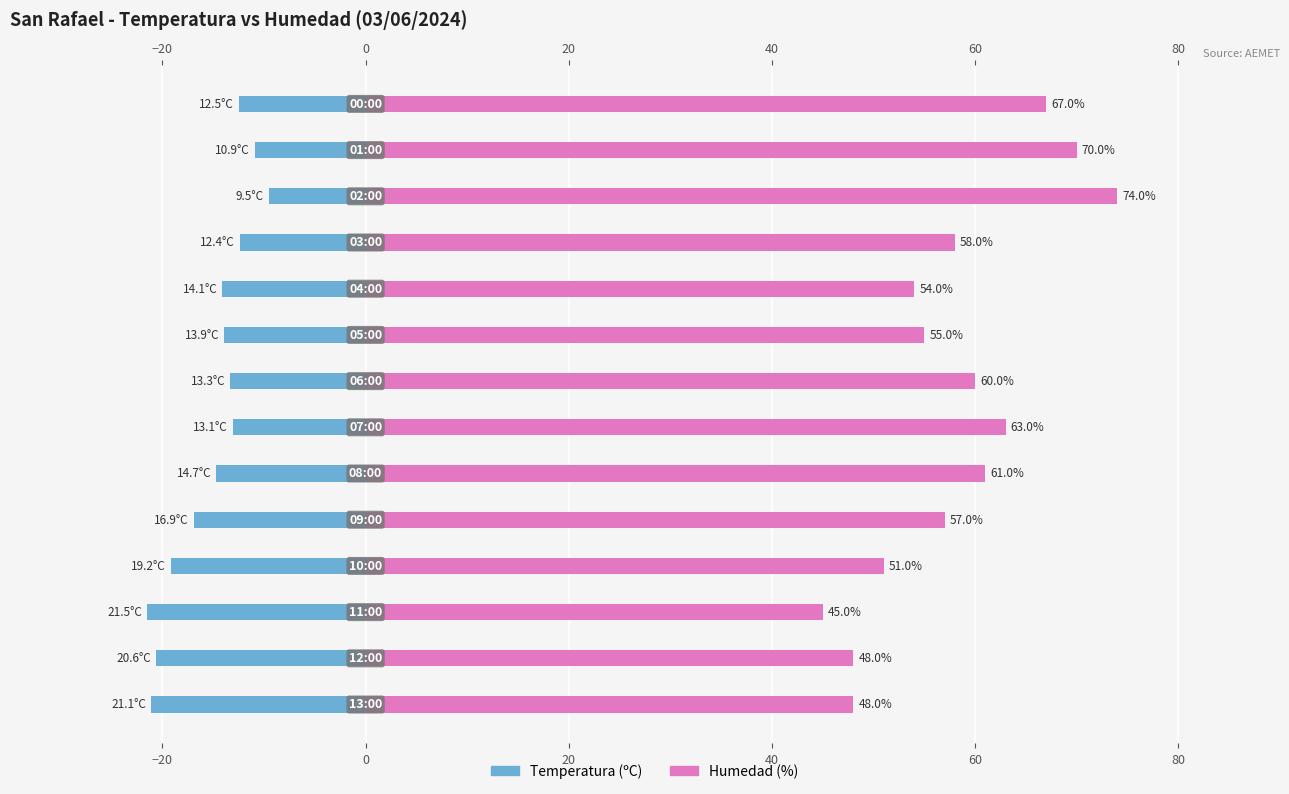

Is it true that Temperatura (ºC) equals -4.7 at 80?

False